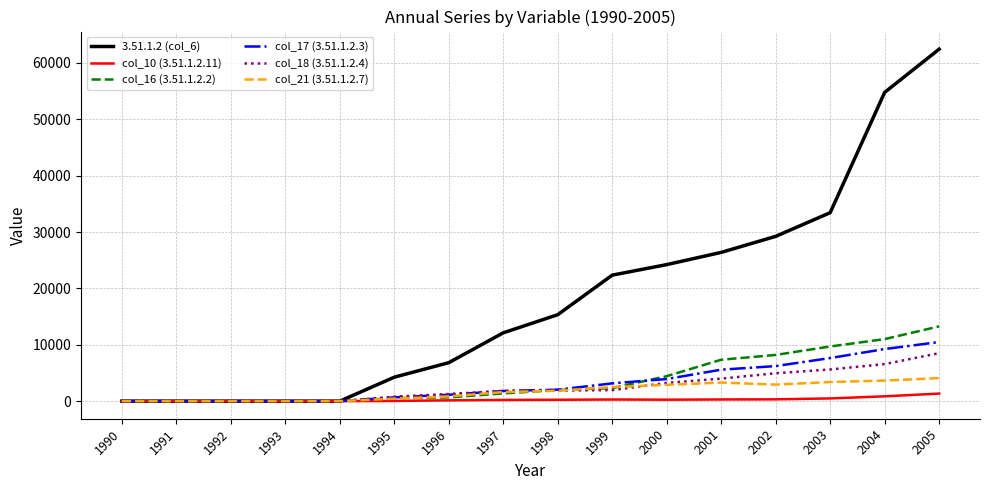

How many lines are shown in the chart?

6